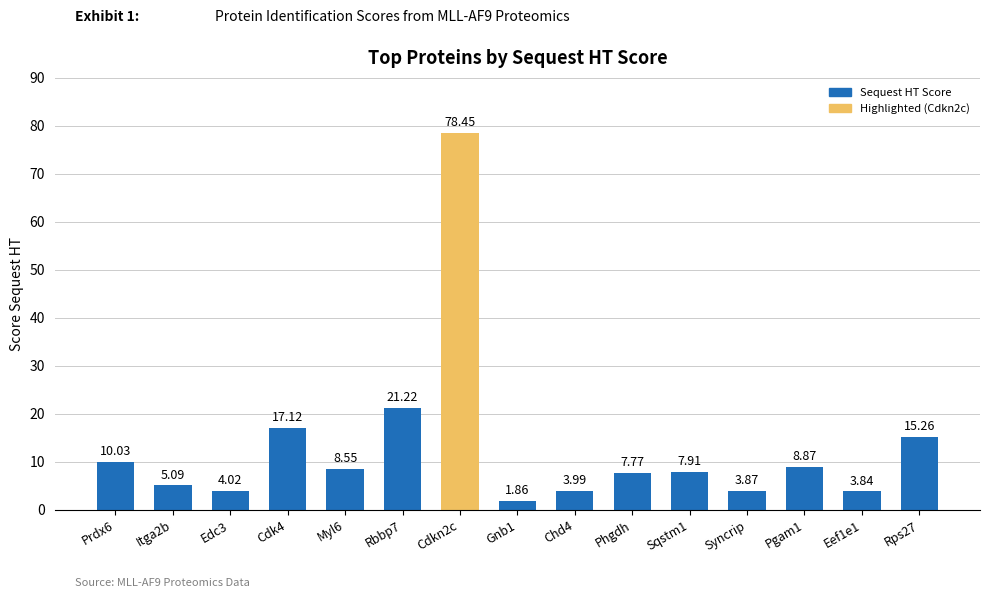

What is the difference between the values at Edc3 and Cdkn2c?

74.4